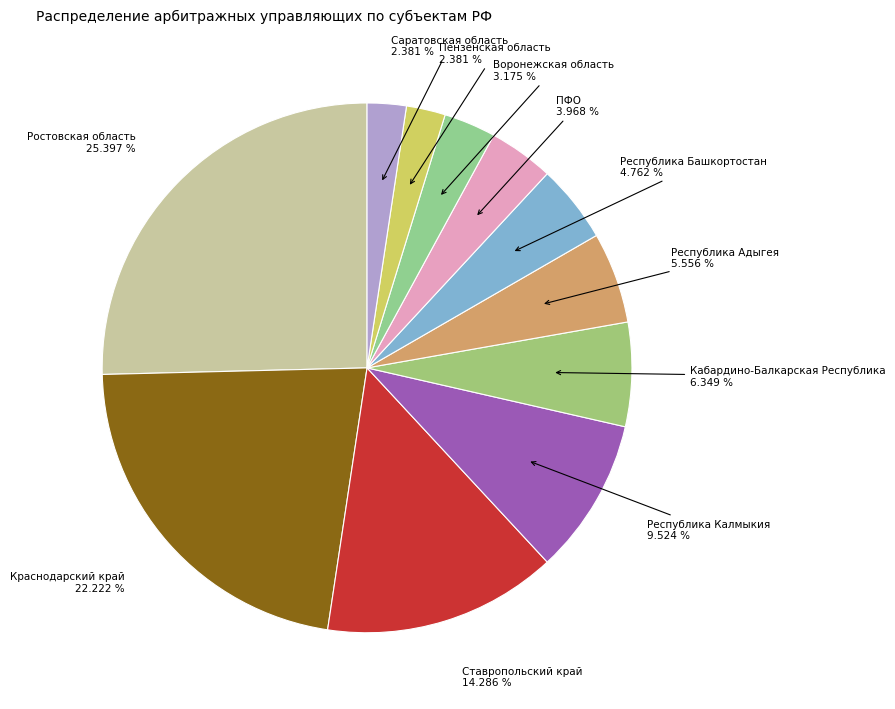

How many slices are in this pie chart?

11